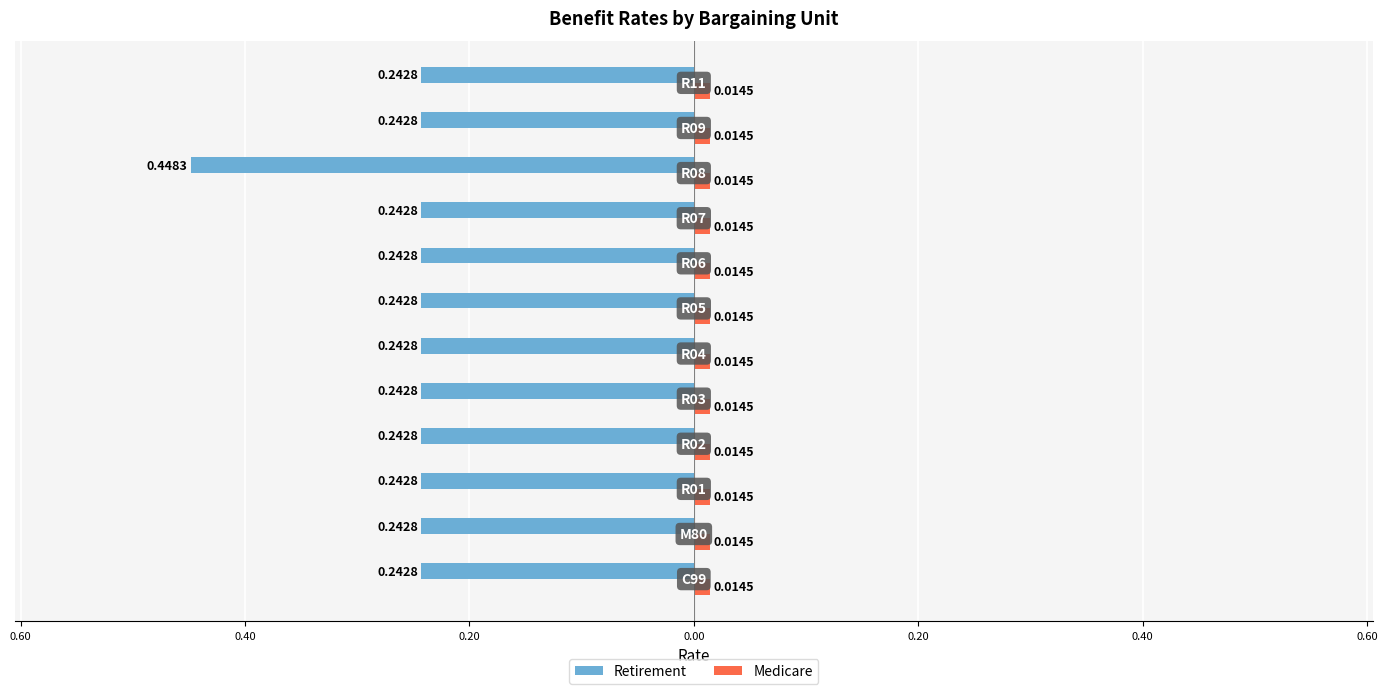

At how many categories does at least one series exceed 0?

12